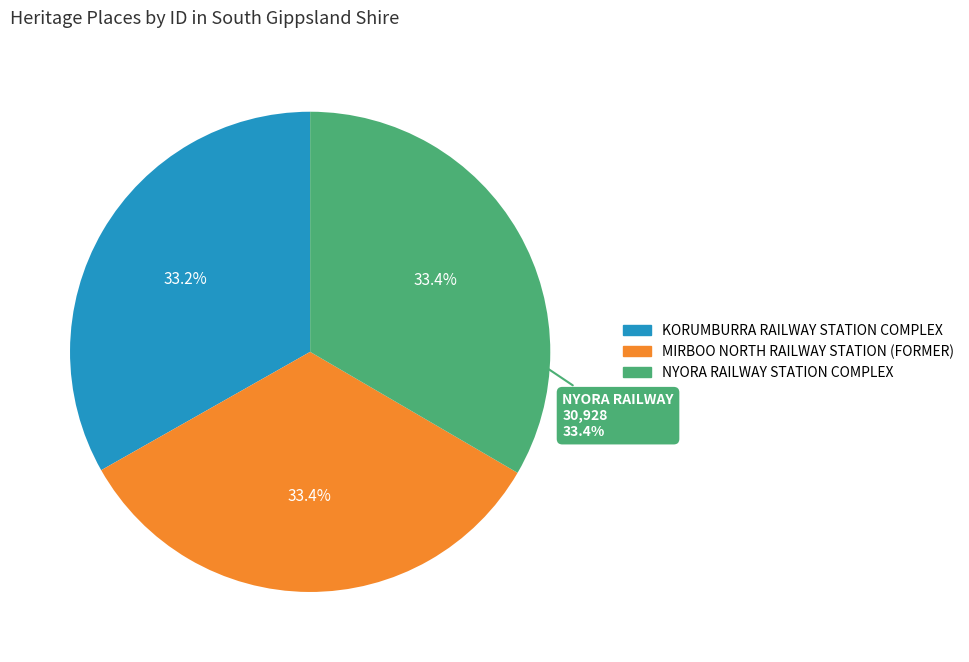

How many segments does this pie chart have?

3